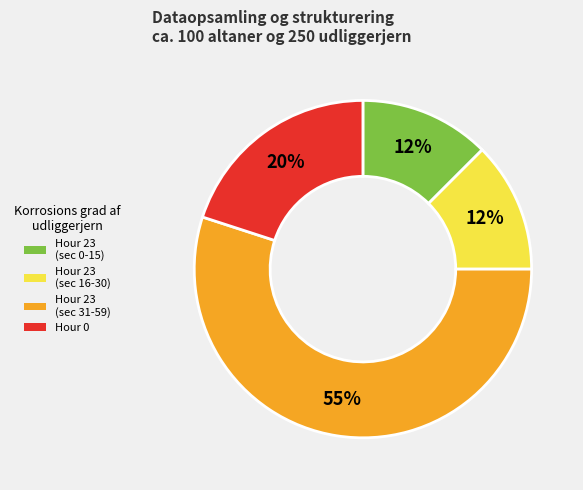

To the nearest percent, what percentage of the pie is Hour 0?

20%